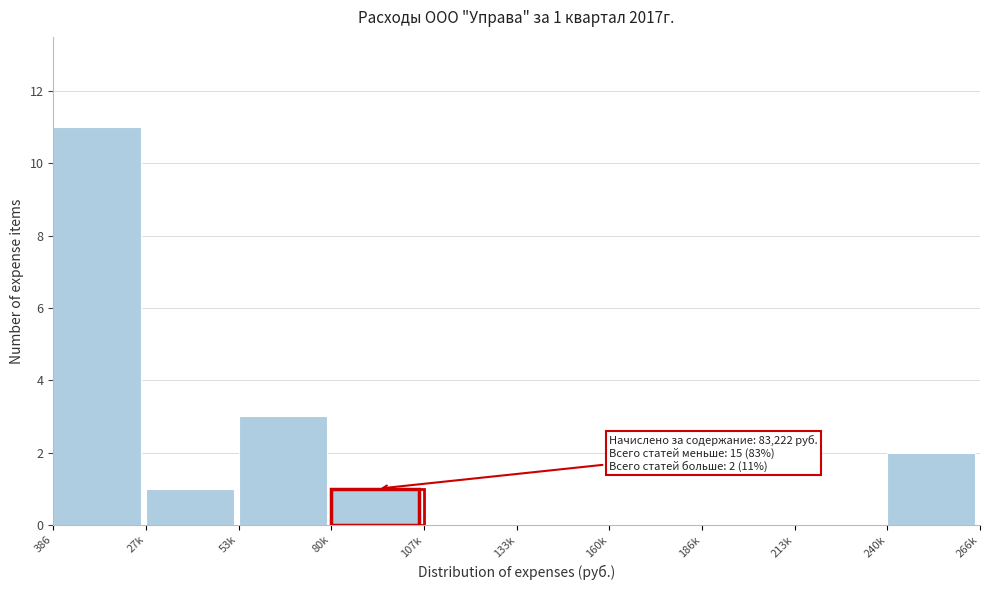

Reading right to left, what are all the values shown in this chart?

240k=2	213k=0	186k=0	160k=0	133k=0	107k=0	80k=1	53k=3	27k=1	386=11